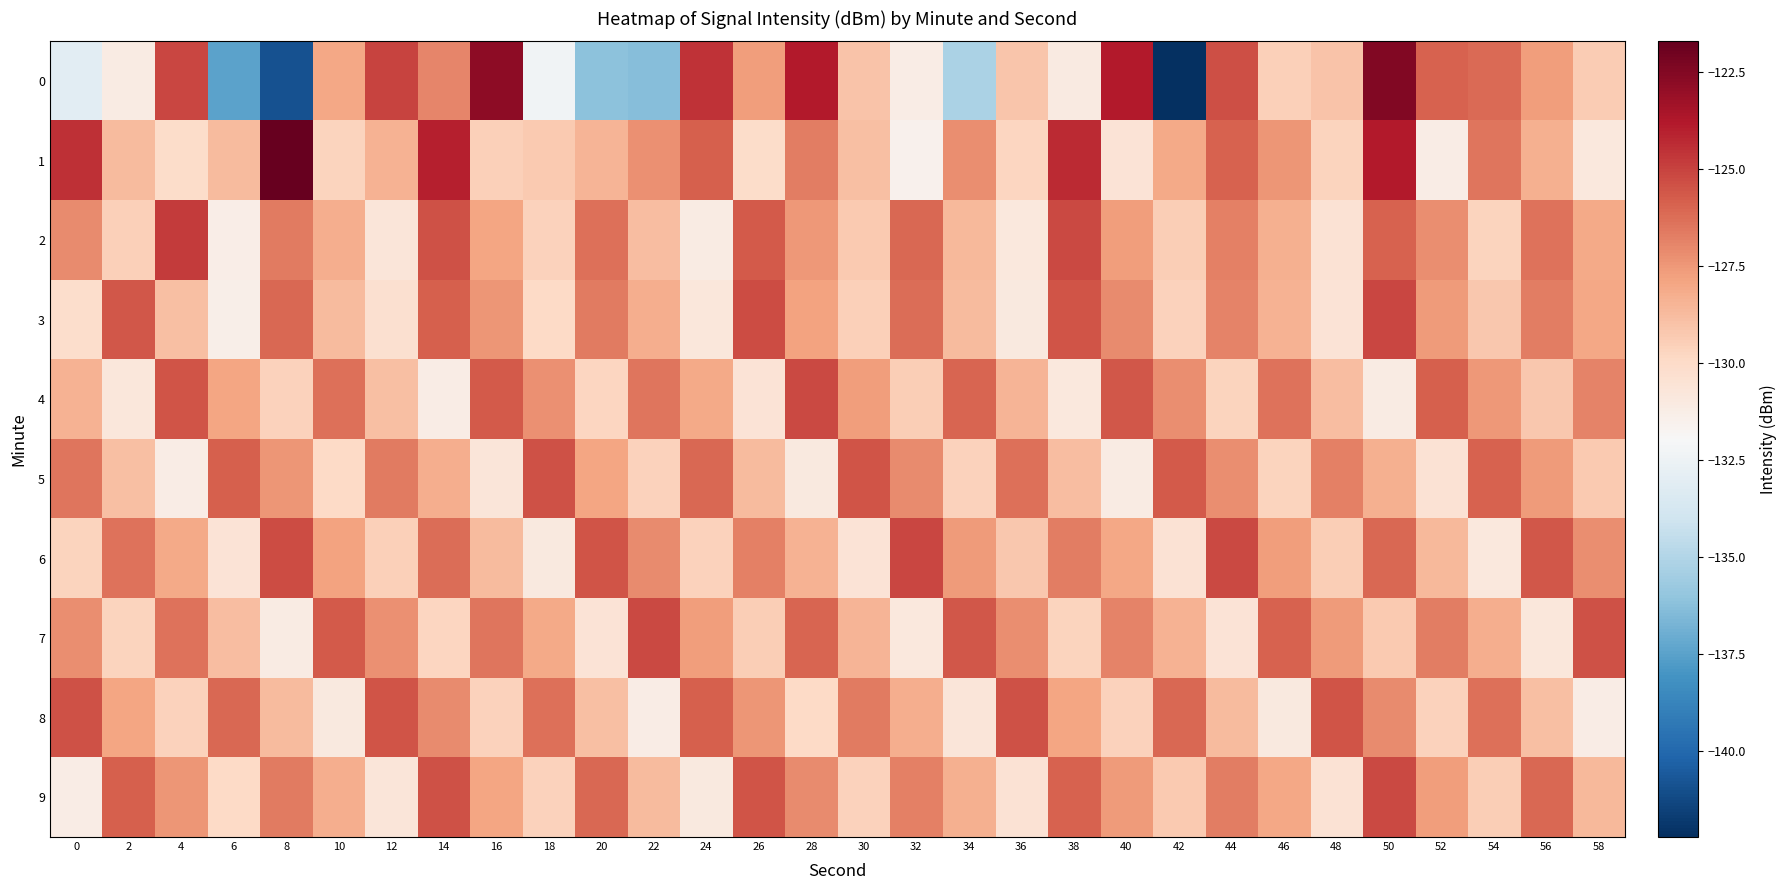

At how many categories does at least one series exceed -124?

6